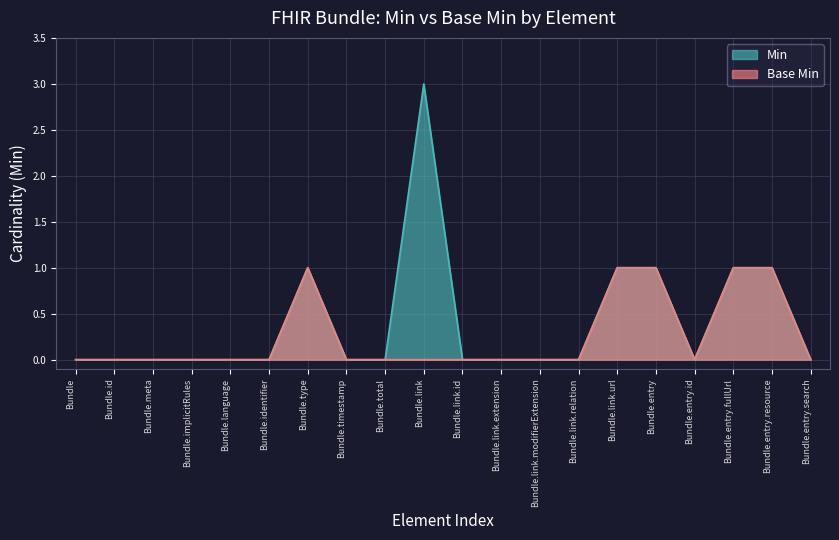

What is the greatest value displayed?

3